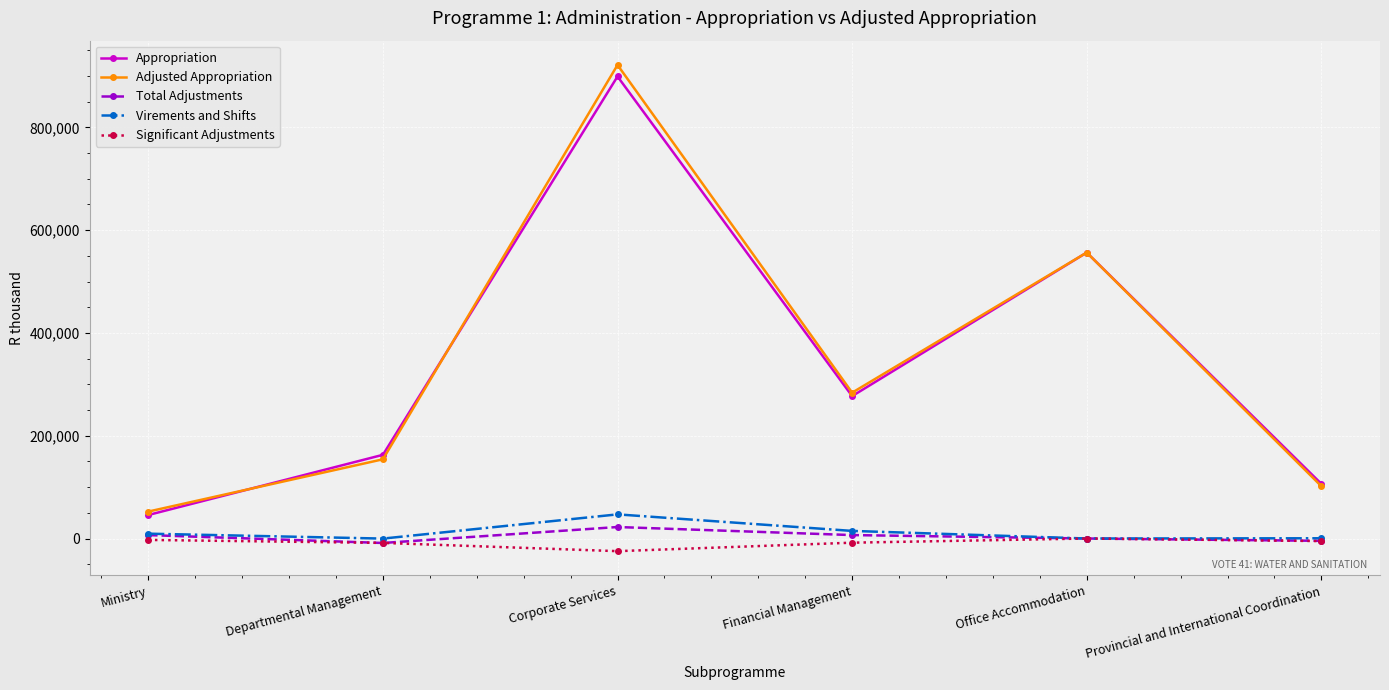

What is the total value across all series at Corporate Services?

1865236